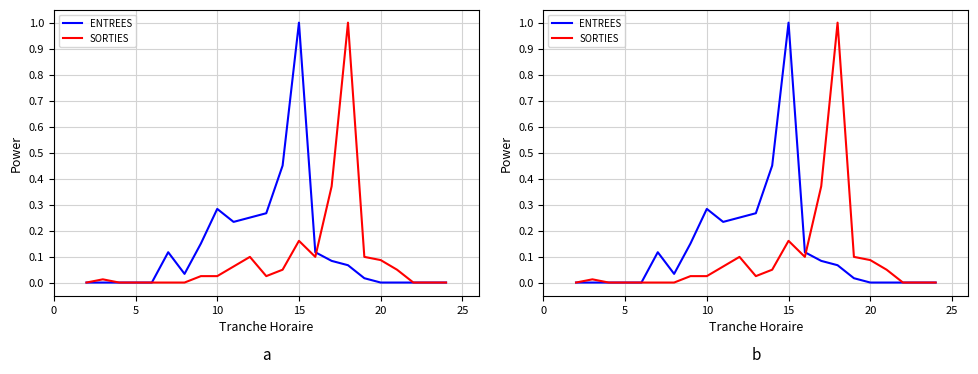

Count the number of data series in this chart.

2